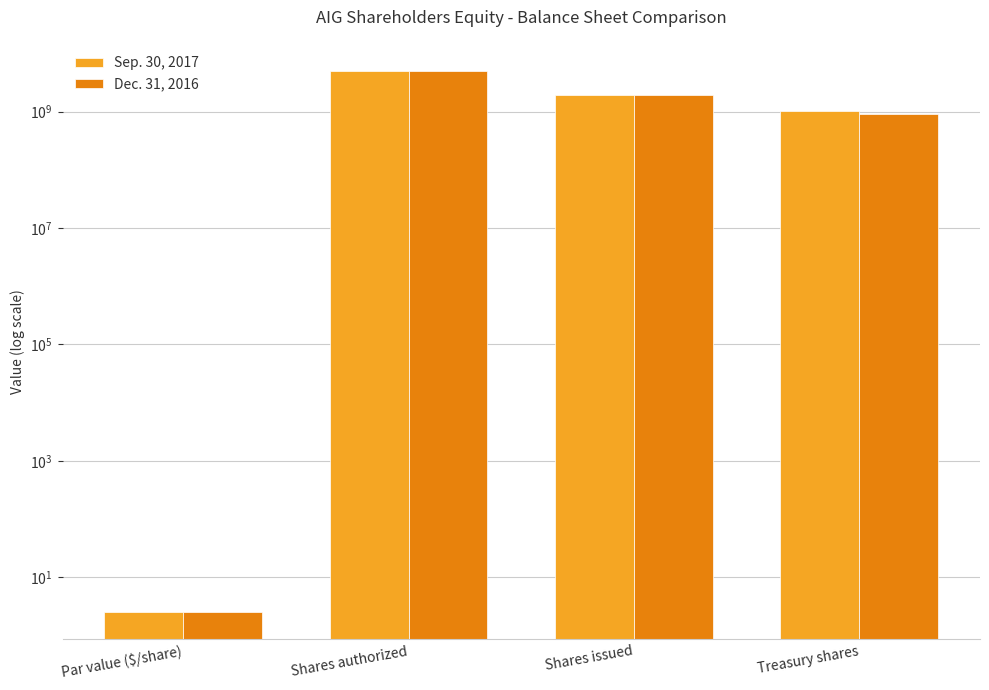

Rank the series by their maximum value, from highest to lowest.

Sep. 30, 2017, Dec. 31, 2016